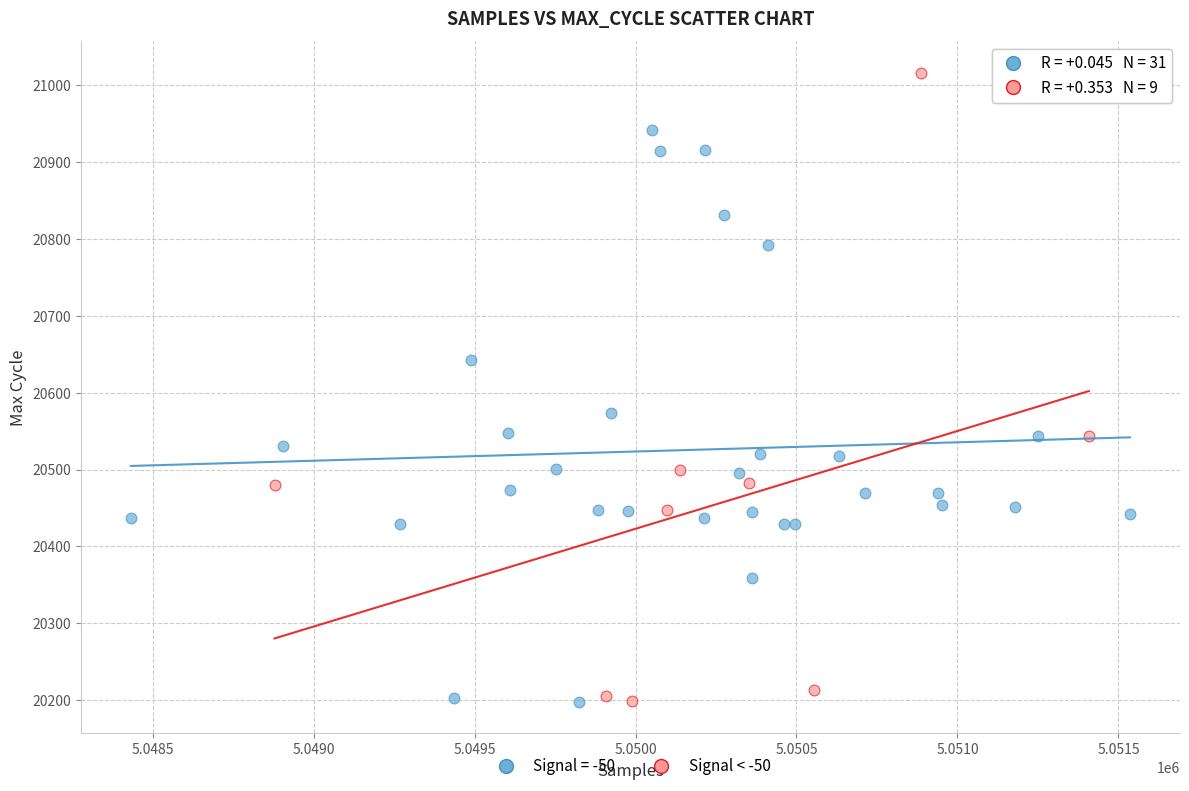

Which series has the widest spread of Y values?

Signal < -50